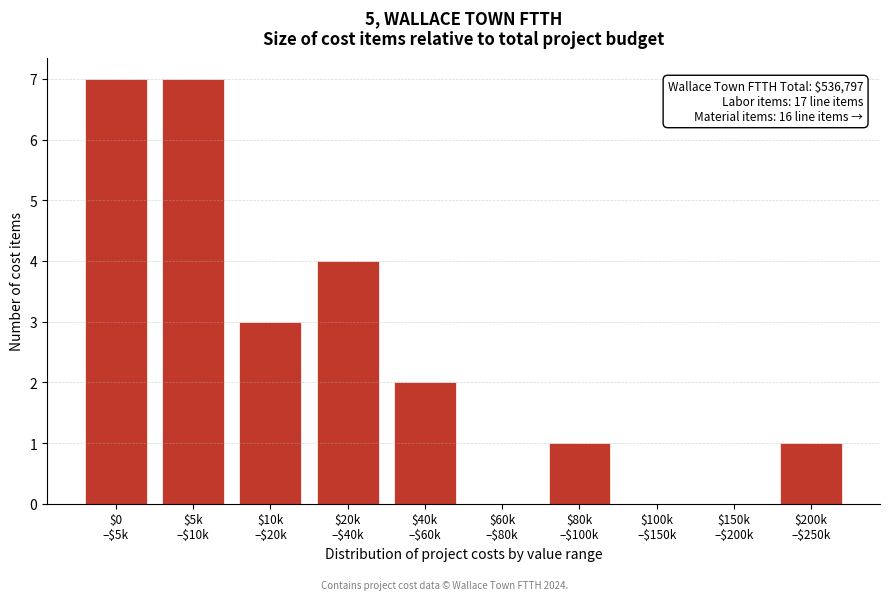

Count the number of data series in this chart.

1